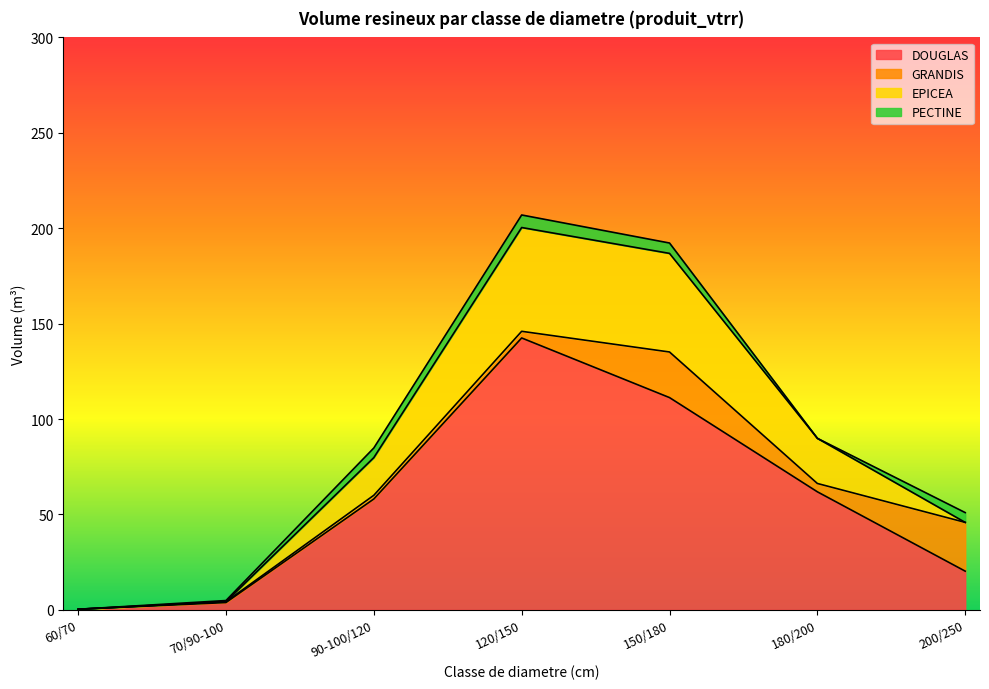

What is the value of the EPICEA point at the 7th from the left?

45.8